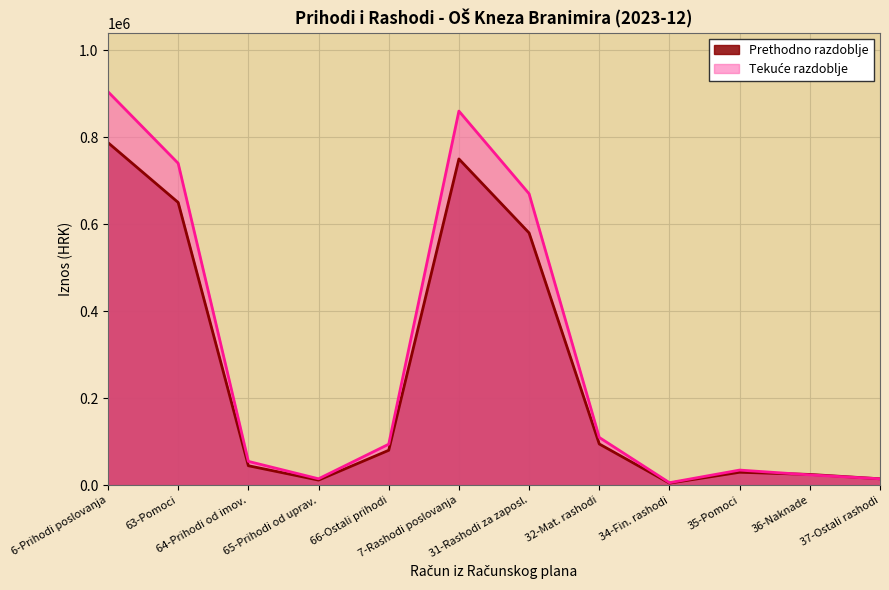

What is the approximate value of Tekuce razdoblje at 6?

904476.3